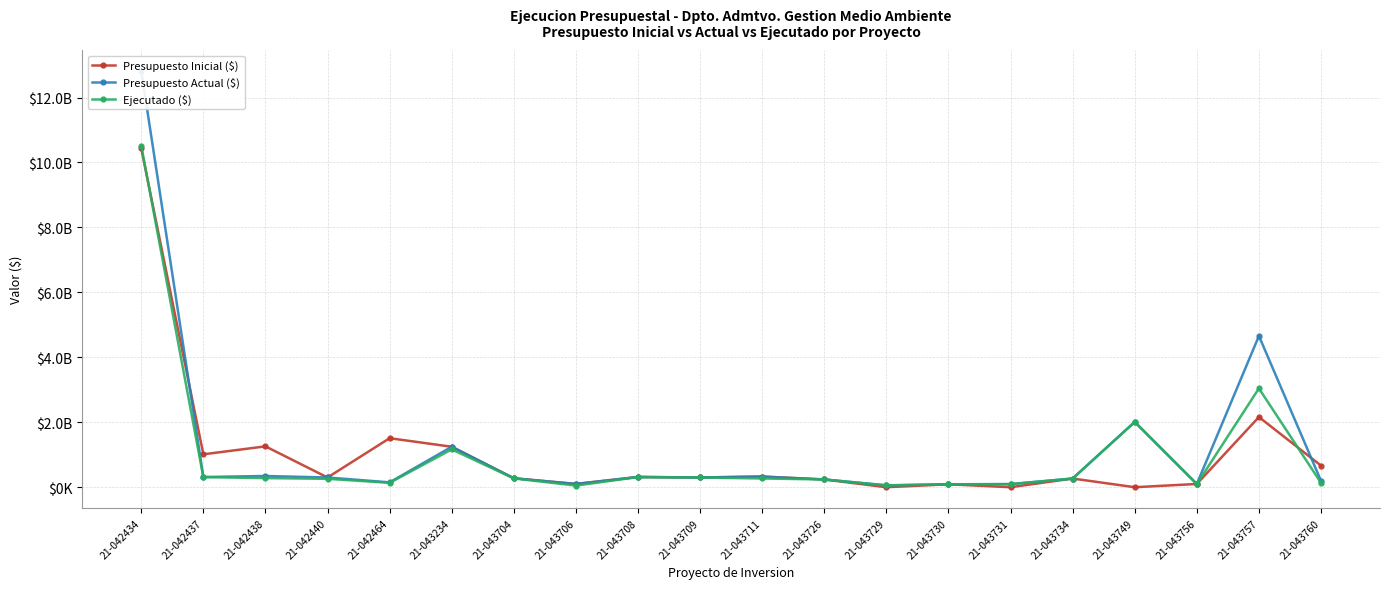

Reading left to right, what are all the values shown in this chart?

Presupuesto Inicial ($): 21-042434=10433101644	21-042437=1013312800	21-042438=1258000000	21-042440=299233000	21-042464=1509700600	21-043234=1245951651	21-043704=275367375	21-043706=100000000	21-043708=314753150	21-043709=300000000	21-043711=327562000	21-043726=238687200	21-043729=0	21-043730=90437876	21-043731=0	21-043734=267346762	21-043749=0	21-043756=100000000	21-043757=2160776349	21-043760=665000000
Presupuesto Actual ($): 21-042434=12820187885	21-042437=313312800	21-042438=345565000	21-042440=299233000	21-042464=149700600	21-043234=1245951651	21-043704=275367375	21-043706=100000000	21-043708=314753150	21-043709=300000000	21-043711=327562000	21-043726=238687200	21-043729=57690418	21-043730=90437876	21-043731=96127540	21-043734=267346762	21-043749=2011545126	21-043756=100000000	21-043757=4657828960	21-043760=196400000
Ejecutado ($): 21-042434=10511198794	21-042437=311111125	21-042438=280964700	21-042440=258529874	21-042464=135771695	21-043234=1164913088	21-043704=272724159	21-043706=50142342	21-043708=313050607	21-043709=299360964	21-043711=268673530	21-043726=238502800	21-043729=55235765	21-043730=90408650	21-043731=93672887	21-043734=267140605	21-043749=2008808016	21-043756=96542937	21-043757=3043116252	21-043760=133450350